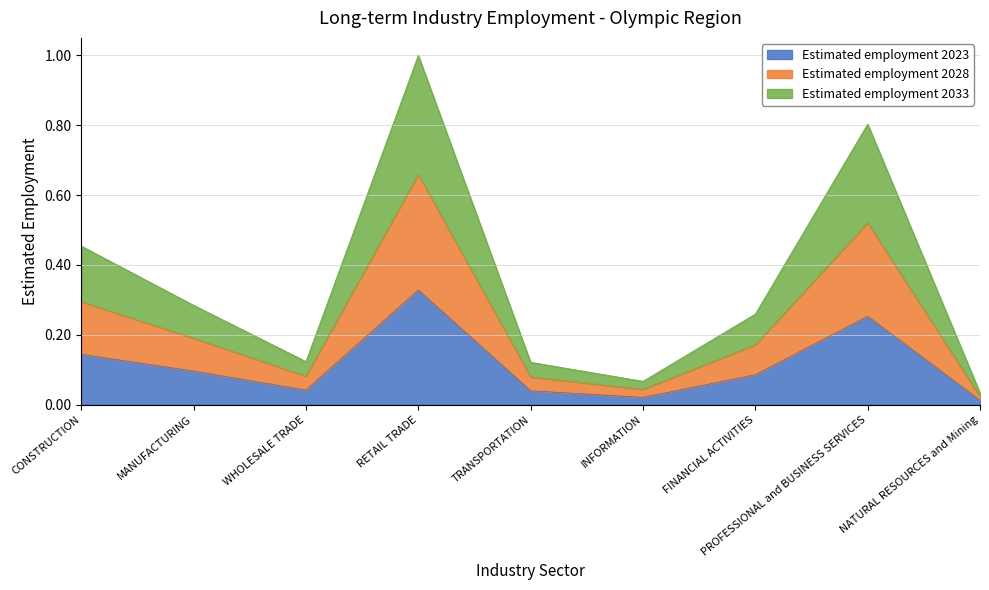

What is the spread (max minus min) of values at MANUFACTURING?

0.2